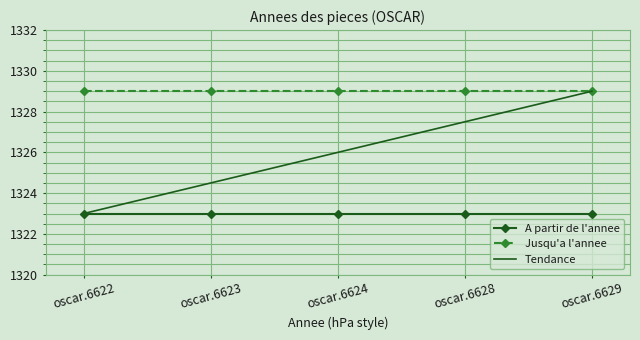

Count the number of categories in the chart.

5